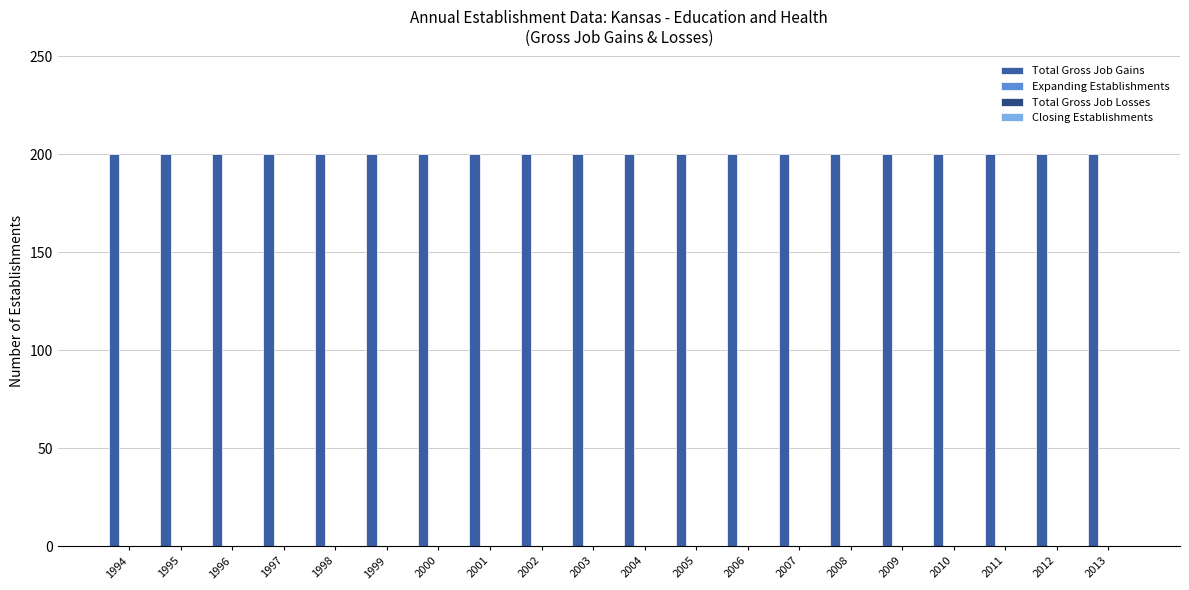

Which series has the largest total across all categories?

Total Gross Job Gains